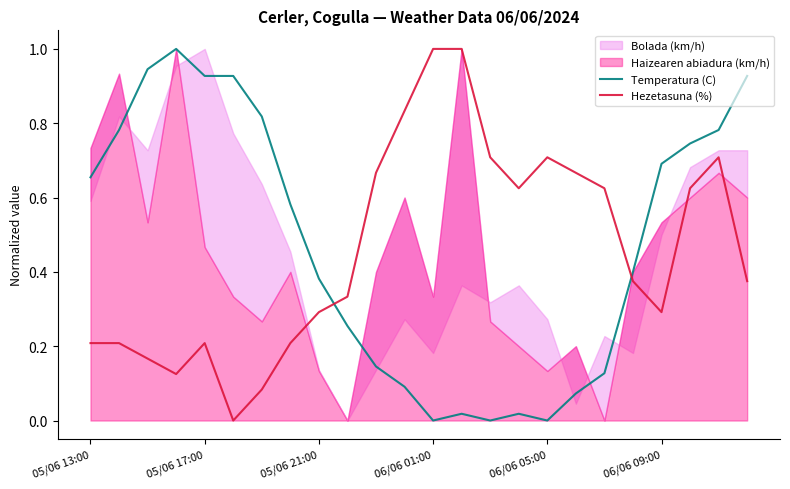

True or false: Temperatura (C) and Hezetasuna (%) intersect in this chart.

True